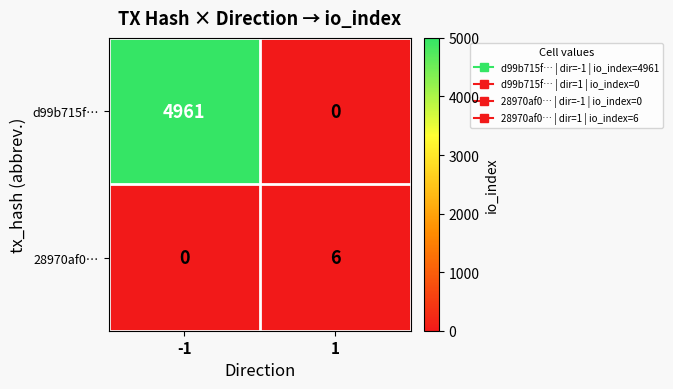

What is the maximum value for d99b715f…?

4961